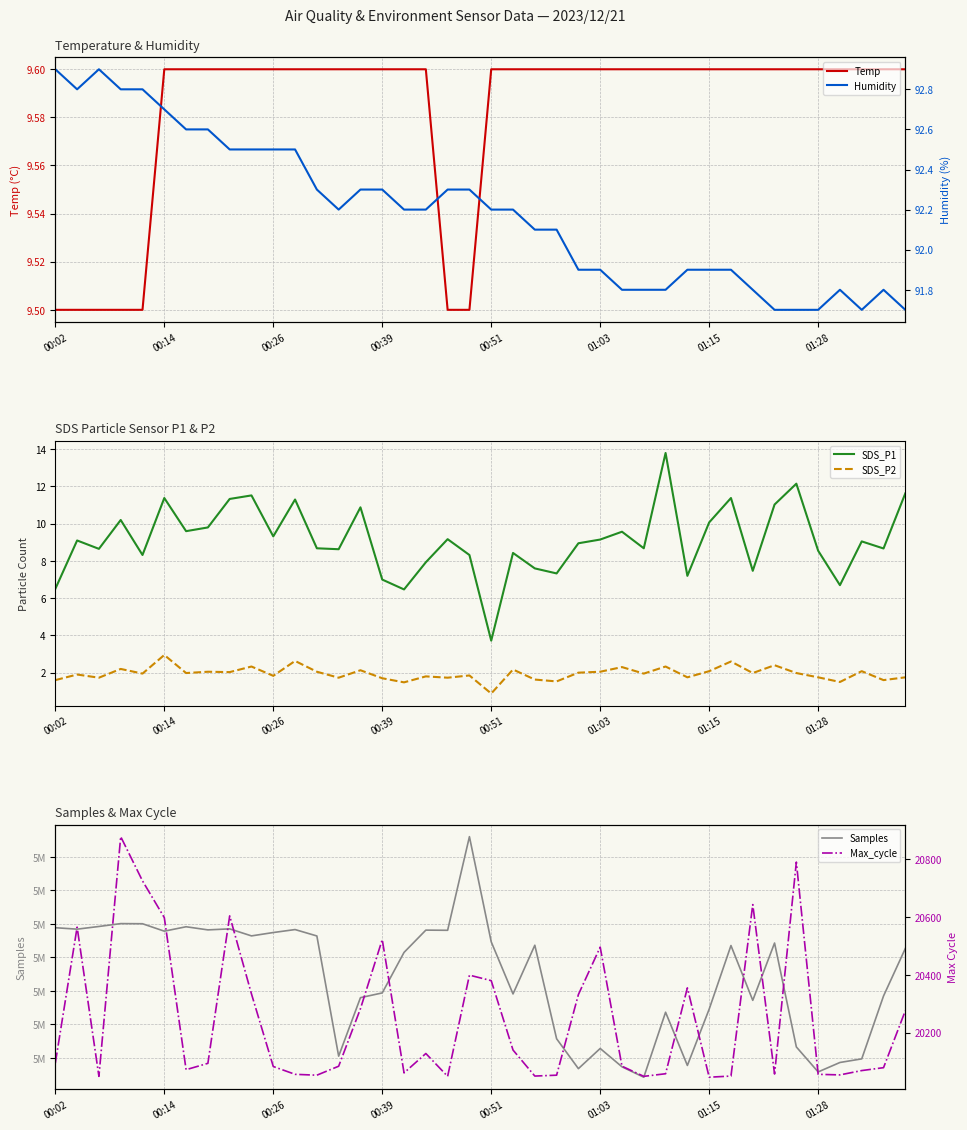

At which label does SDS_P2 reach its minimum?

00:51